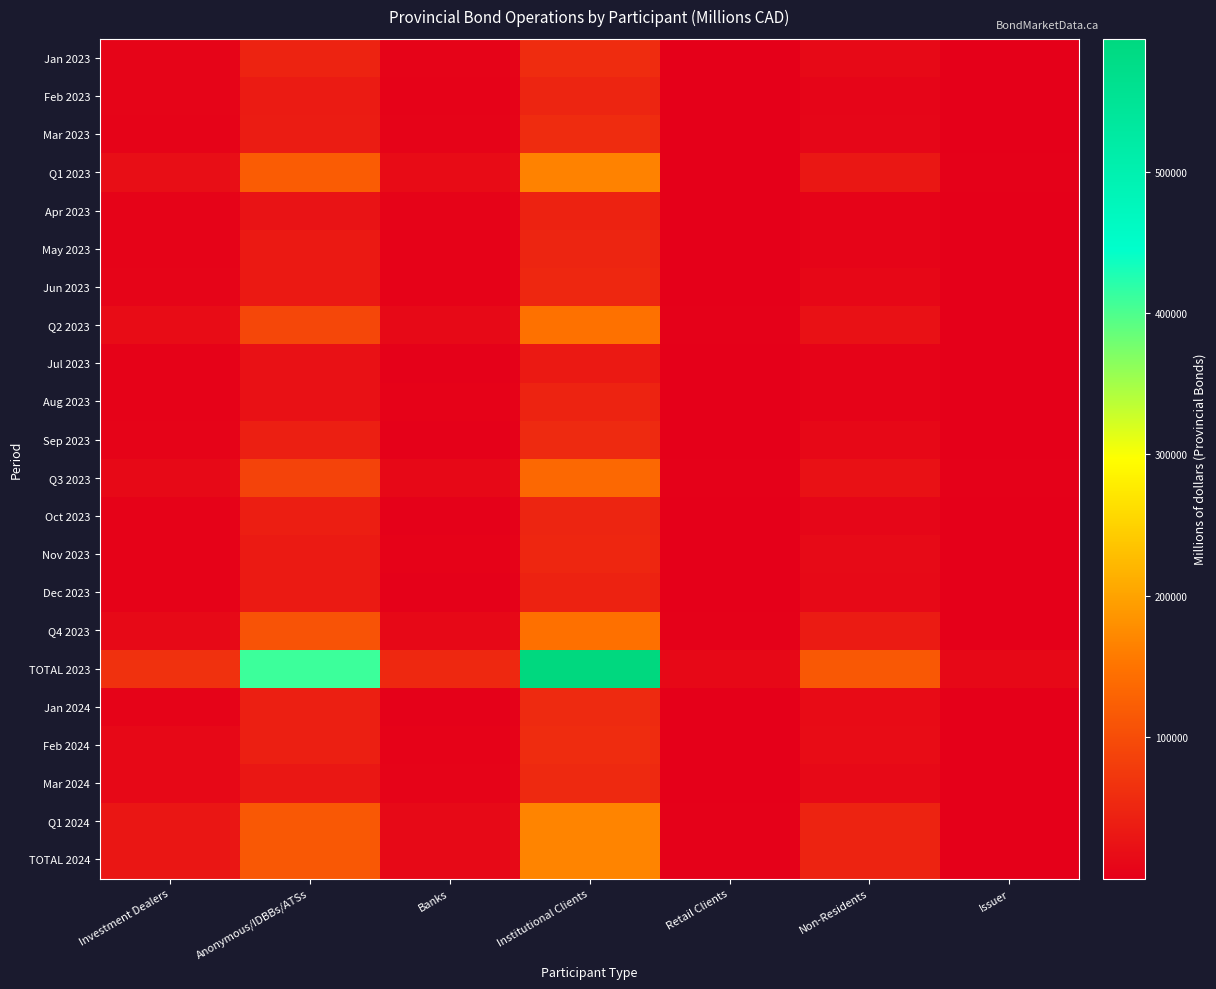

Which series has the largest total across all categories?

TOTAL 2023